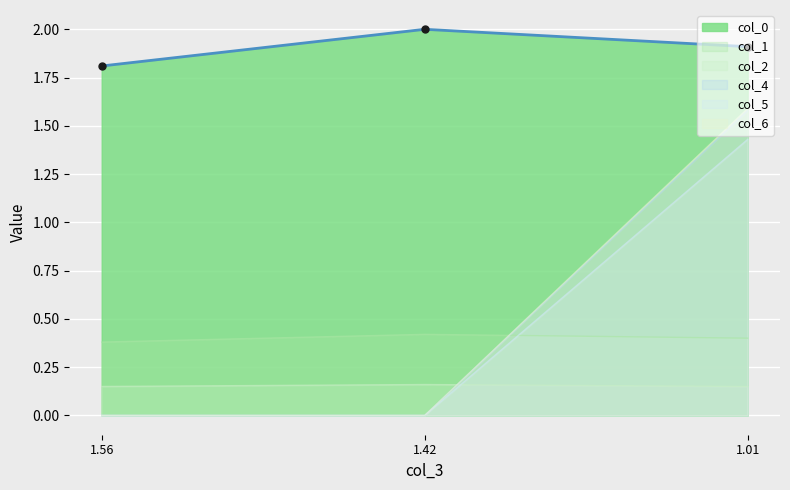

What is the difference between the maximum and minimum values in the col_6 series?

1.6